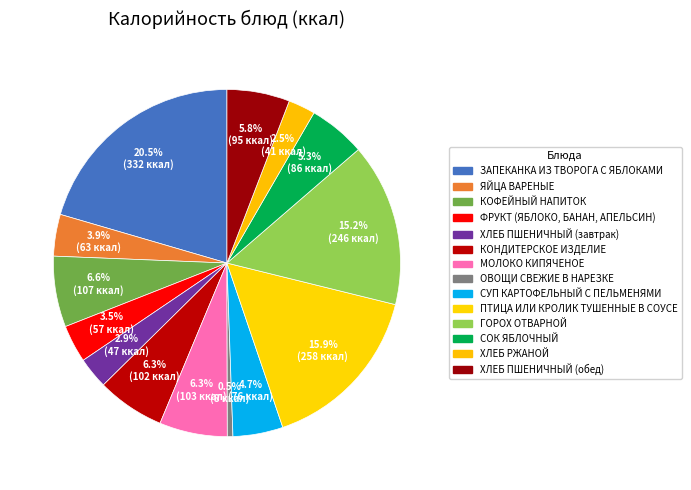

Do ЯЙЦА ВАРЕНЫЕ and ХЛЕБ РЖАНОЙ together represent more than half of the pie?

No